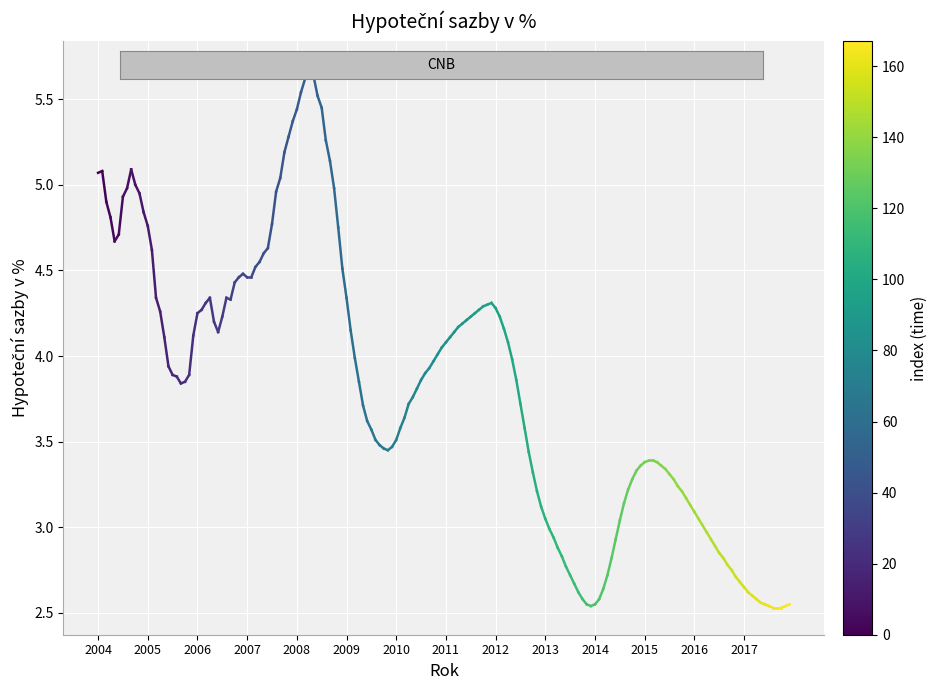

The value at 2004 is 3.0. True or false?

False